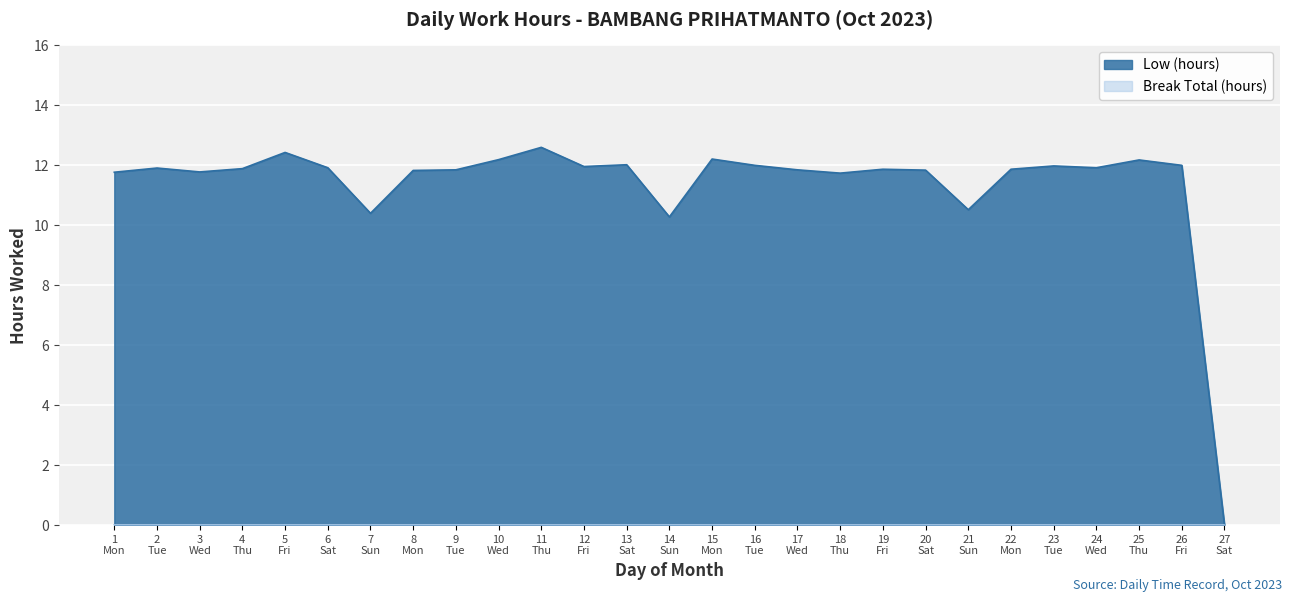

What is the sum of the values at 25 Thu and 14 Sun?

22.5